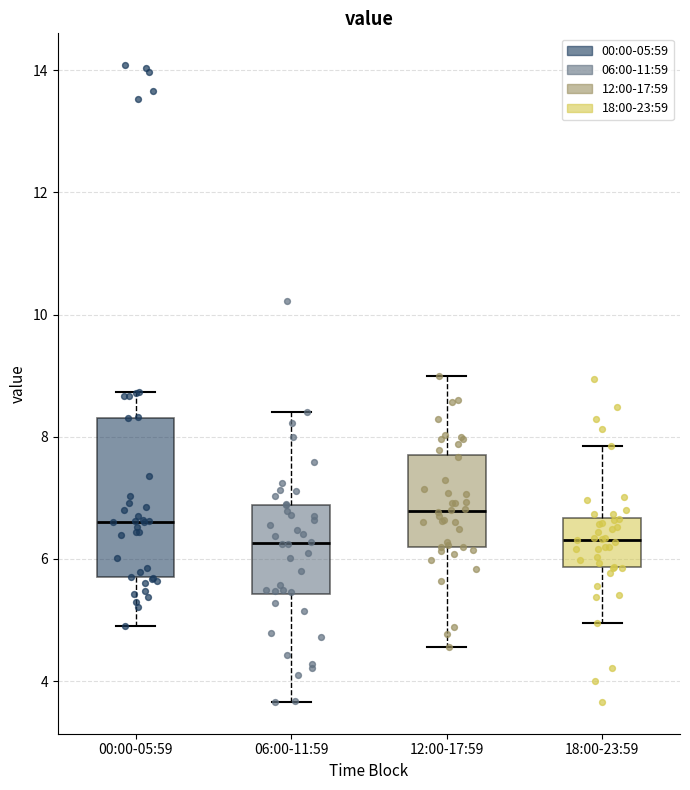

Reading left to right, read every box against the y-axis: the position of its median line, the range the box covers, and the ends of its whiskers. The values are not printed on the chart, so give them approximately, as read against the axis.

00:00-05:59: median 6.6, box 5.6 to 8.4, whiskers 5.0 to 8.8
06:00-11:59: median 6.2, box 5.4 to 6.8, whiskers 3.6 to 8.4
12:00-17:59: median 6.8, box 6.2 to 7.6, whiskers 4.6 to 9.0
18:00-23:59: median 6.4, box 5.8 to 6.6, whiskers 5.0 to 7.8